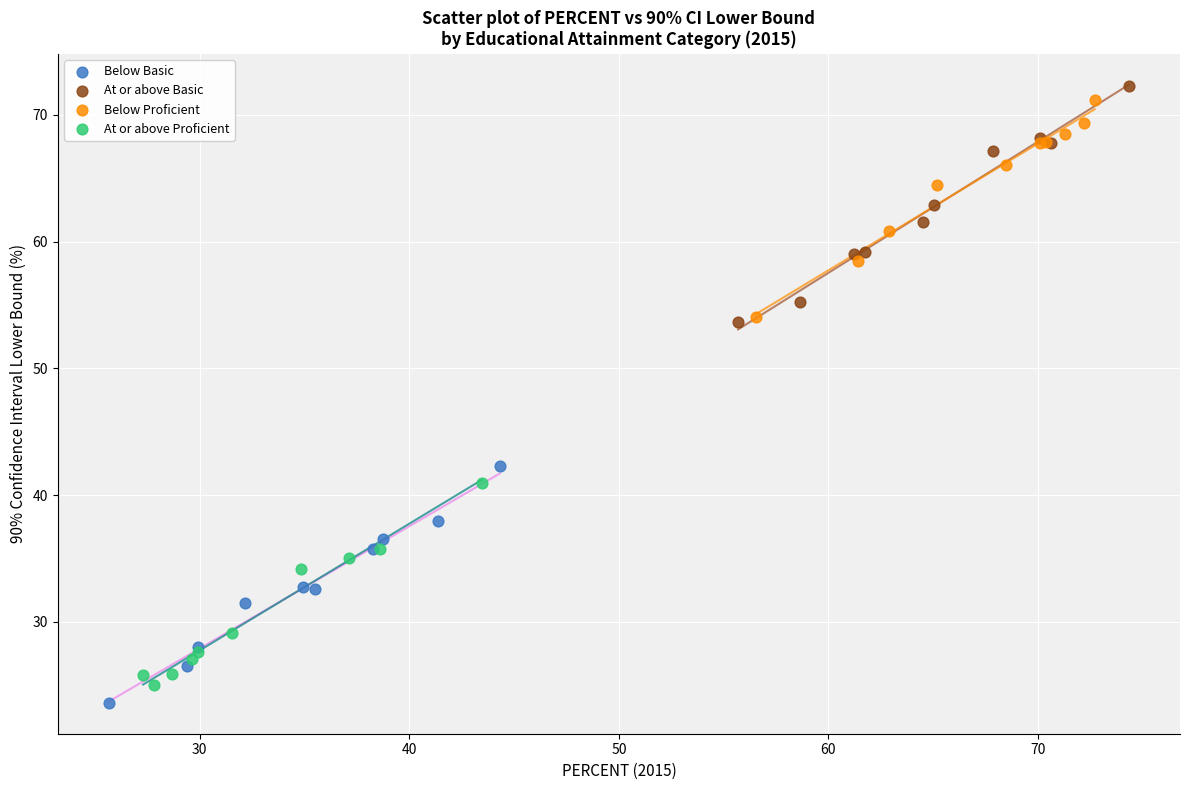

Which series reaches the minimum Y coordinate?

Below Basic